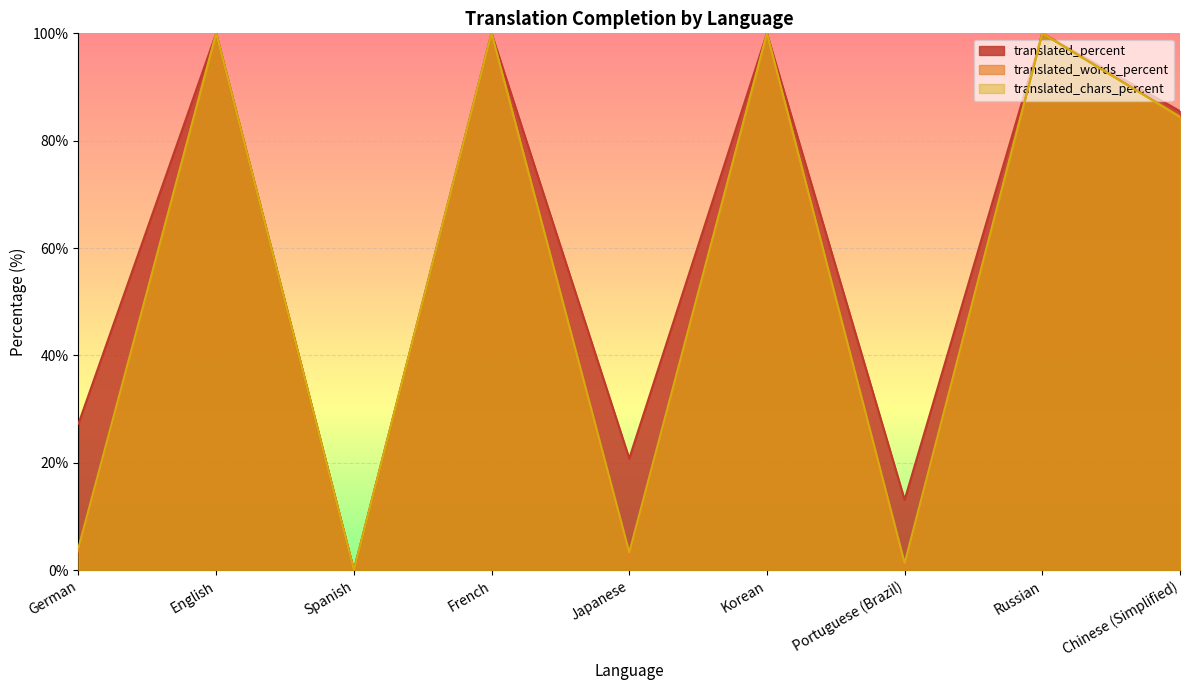

Reading left to right, extract all data points from this chart.

translated_percent: German=27.3	English=100.0	Spanish=0.0	French=100.0	Japanese=20.8	Korean=100.0	Portuguese (Brazil)=13.1	Russian=100.0	Chinese (Simplified)=85.5
translated_words_percent: German=3.5	English=100.0	Spanish=0.0	French=100.0	Japanese=2.6	Korean=100.0	Portuguese (Brazil)=0.7	Russian=100.0	Chinese (Simplified)=84.5
translated_chars_percent: German=4.2	English=100.0	Spanish=0.0	French=100.0	Japanese=3.3	Korean=100.0	Portuguese (Brazil)=1.3	Russian=100.0	Chinese (Simplified)=84.4